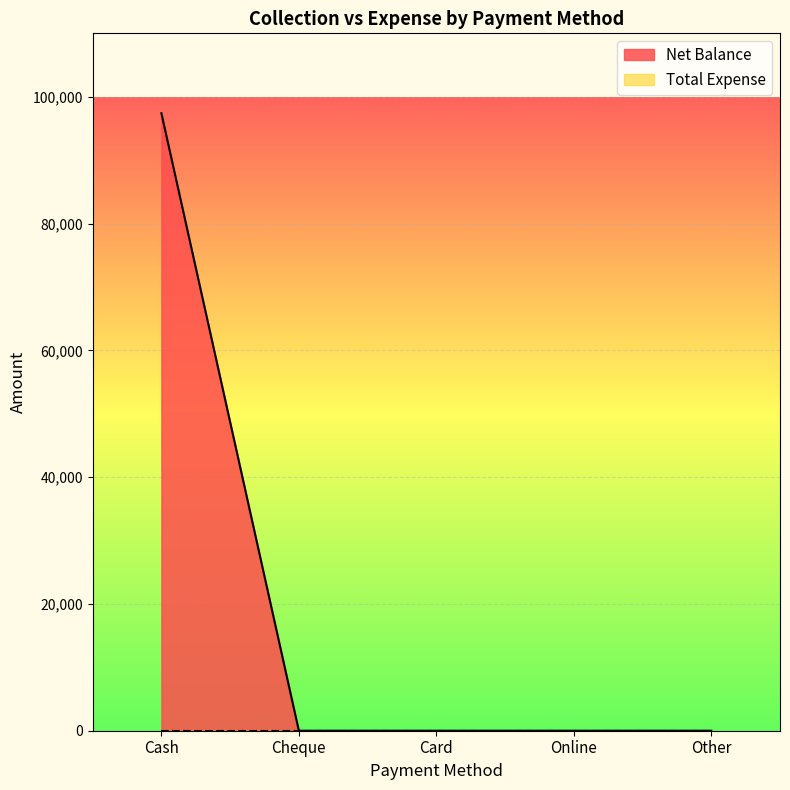

At which category does the chart reach its peak across all series?

Cash